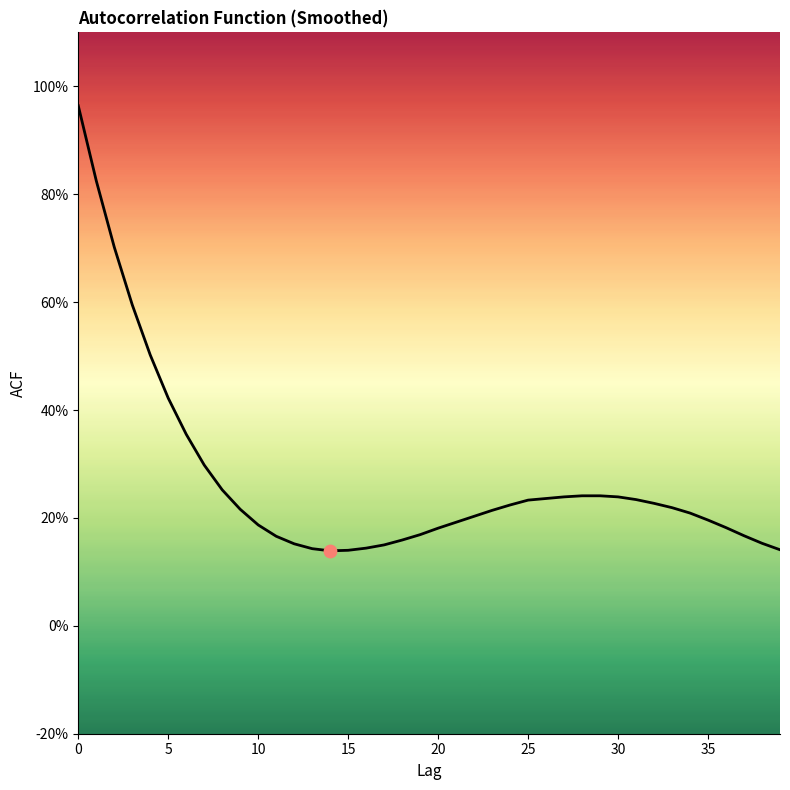

Between 10 and 25, which is larger?

25